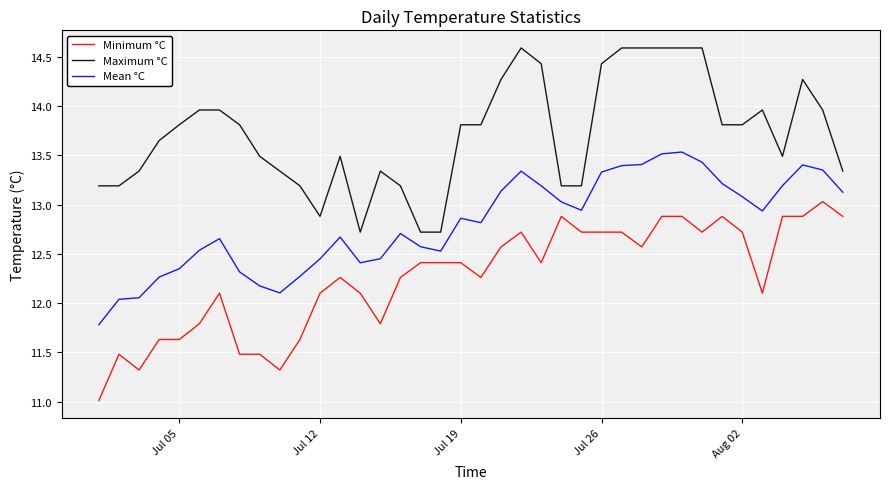

True or false: Mean °C and Maximum °C intersect in this chart.

False